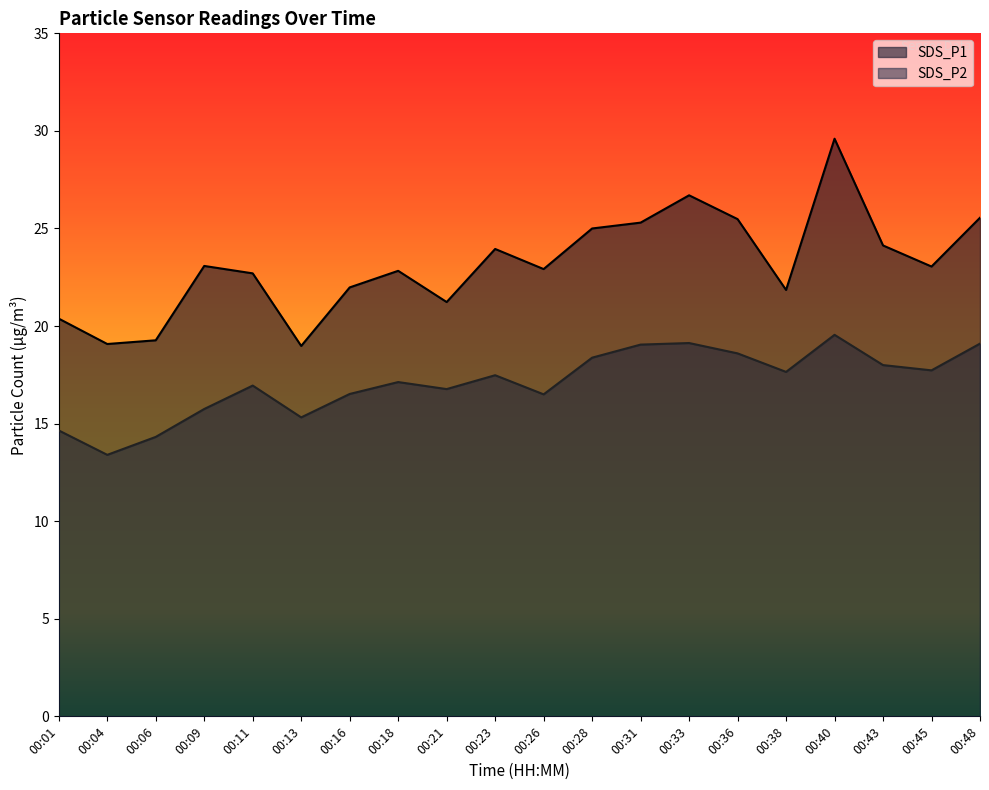

True or false: SDS_P1 has a value of 11.5 at 00:04.

False